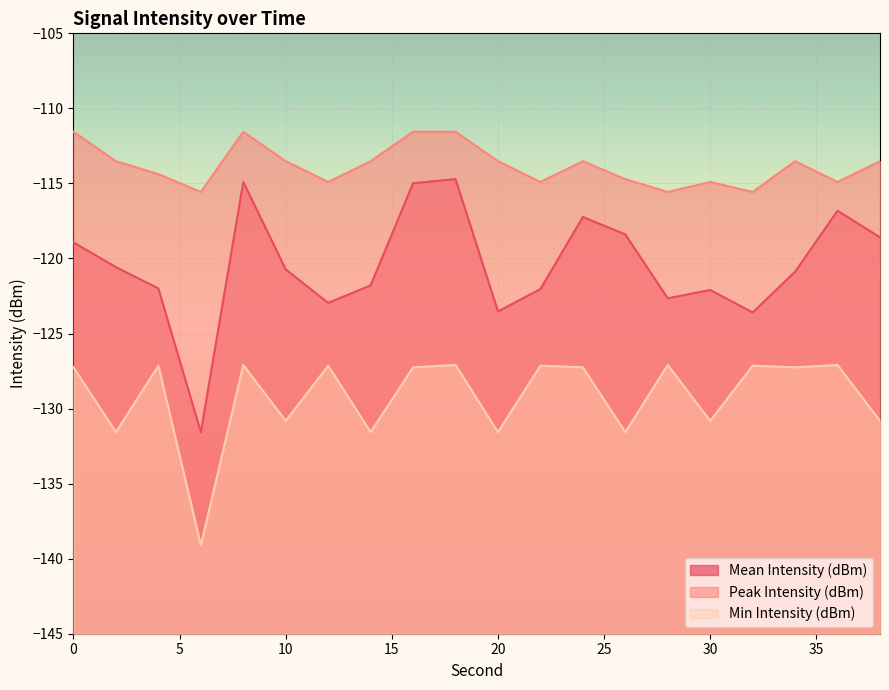

The value of Peak Intensity (dBm) at 34 is -113.5. True or false?

True